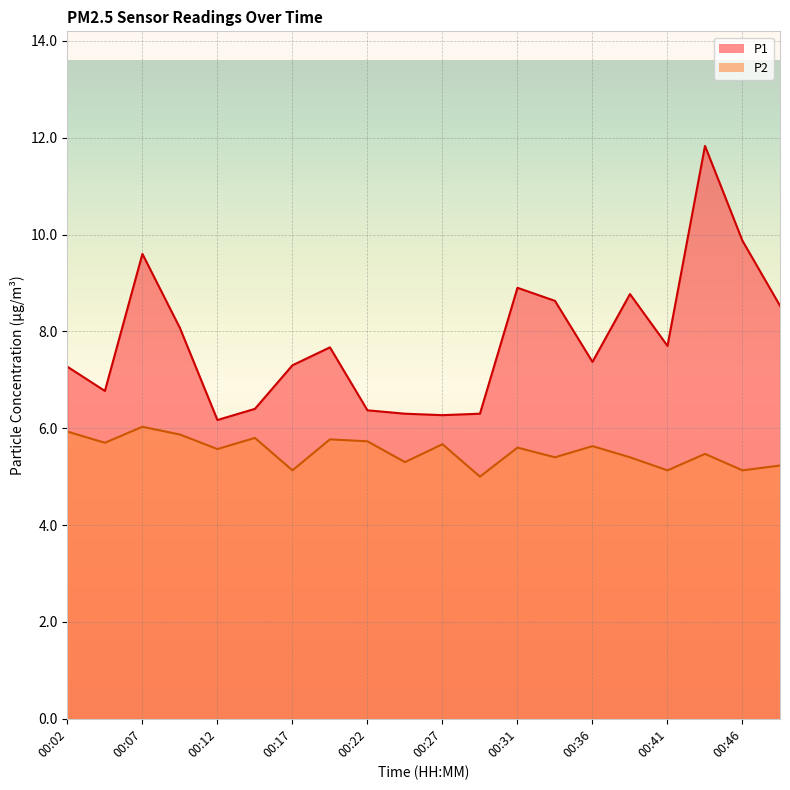

Where is P1 nearest to the value 9?

00:31